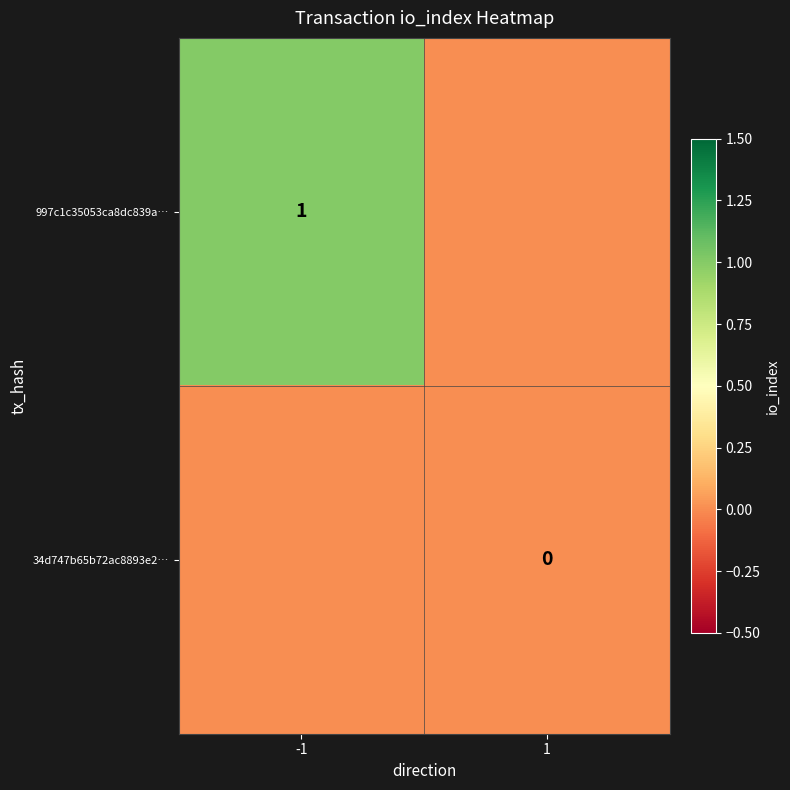

True or false: 997c1c35053ca8dc839a… has a value of 1 at -1.

True